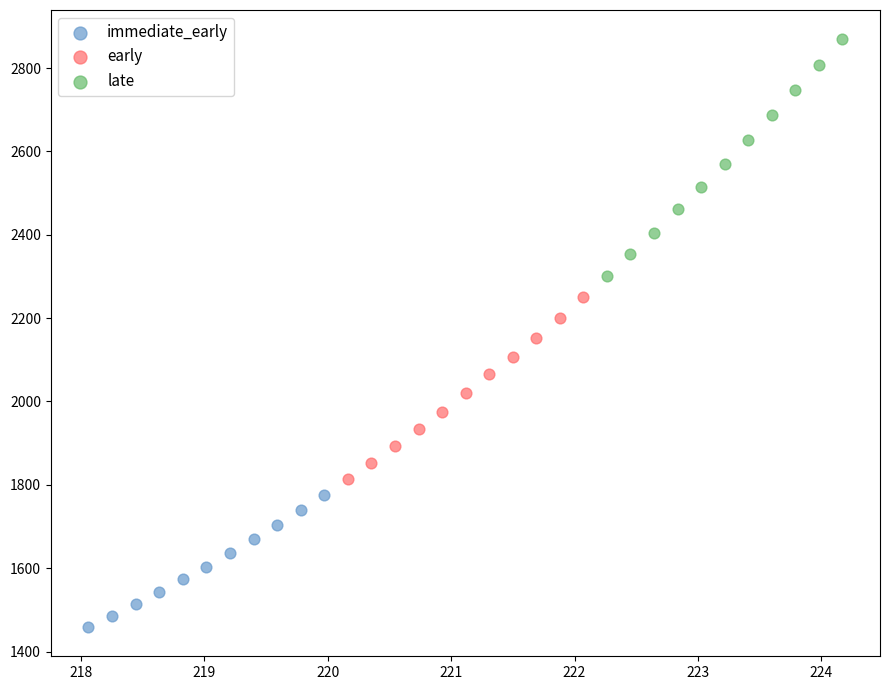

What are all the series names shown in the legend?

immediate_early, early, late